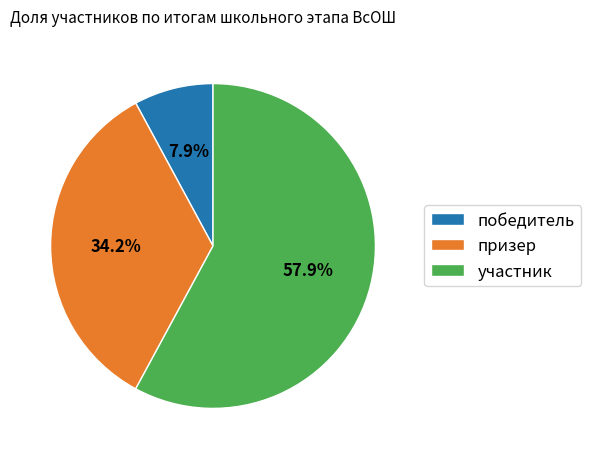

Rank the categories by value from highest to lowest.

участник, призер, победитель